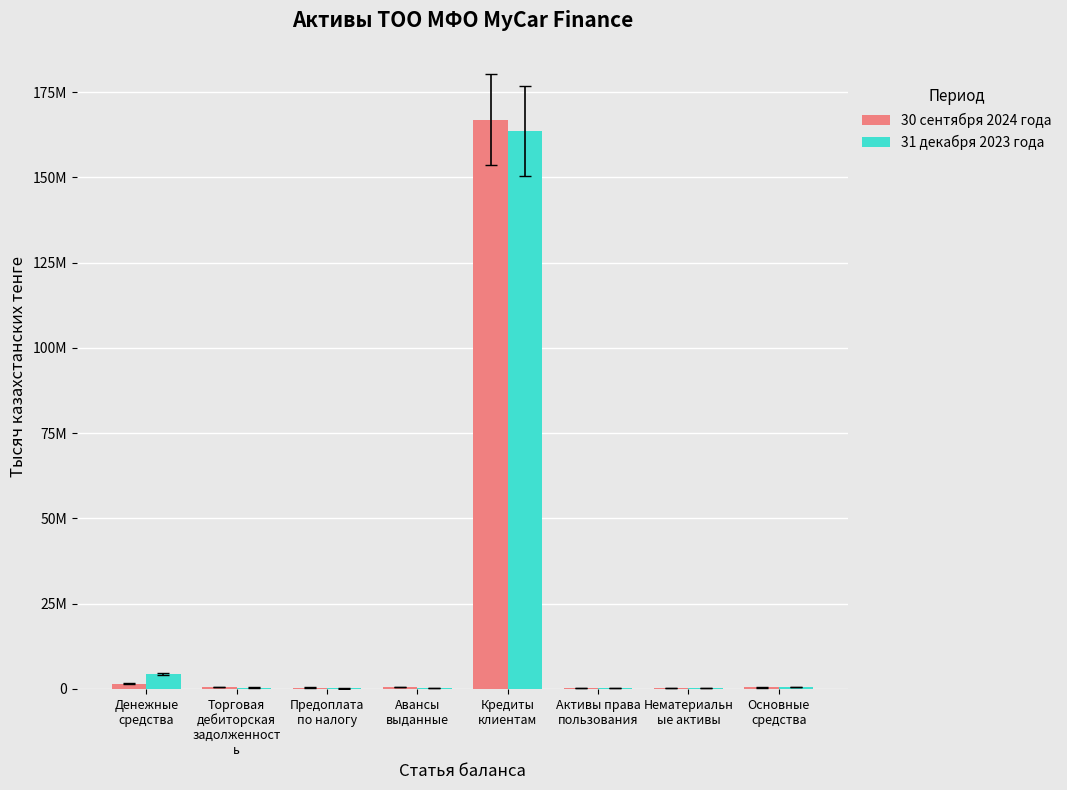

What is the difference between the highest and lowest values at Основные
средства?

122467